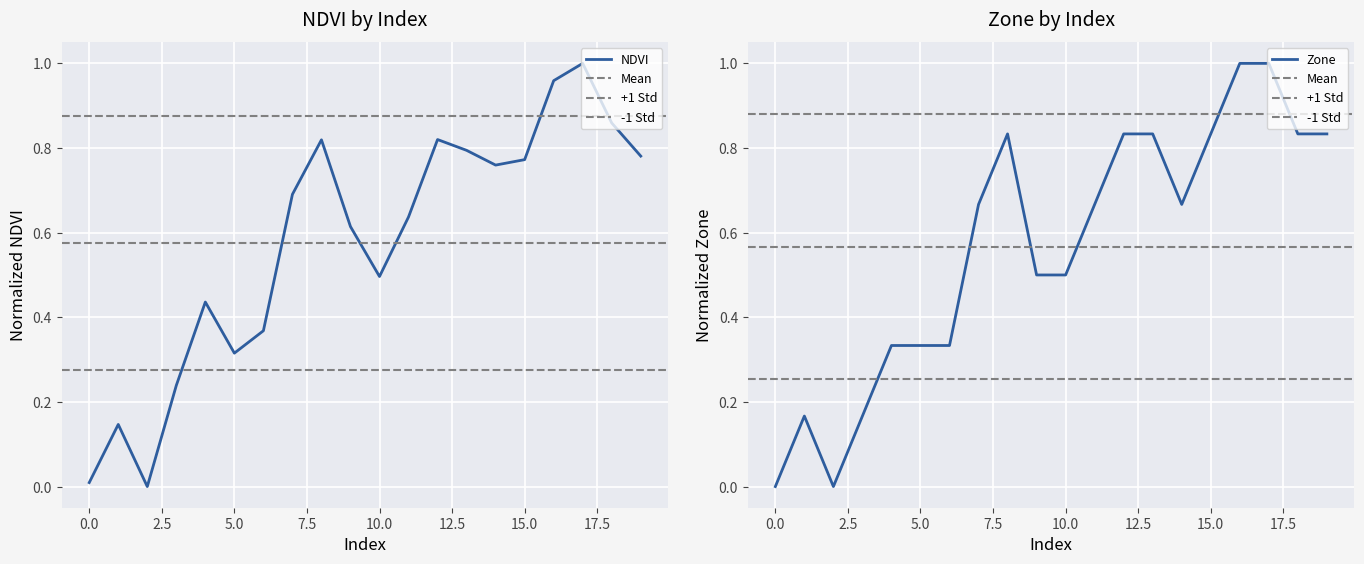

How many positive values does the NDVI series have?

19